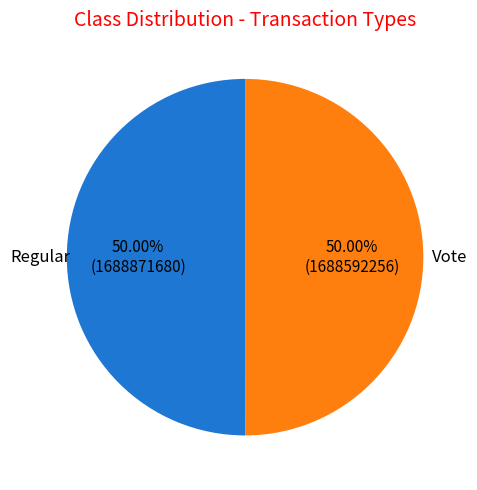

Do Vote and Regular together represent more than half of the pie?

Yes